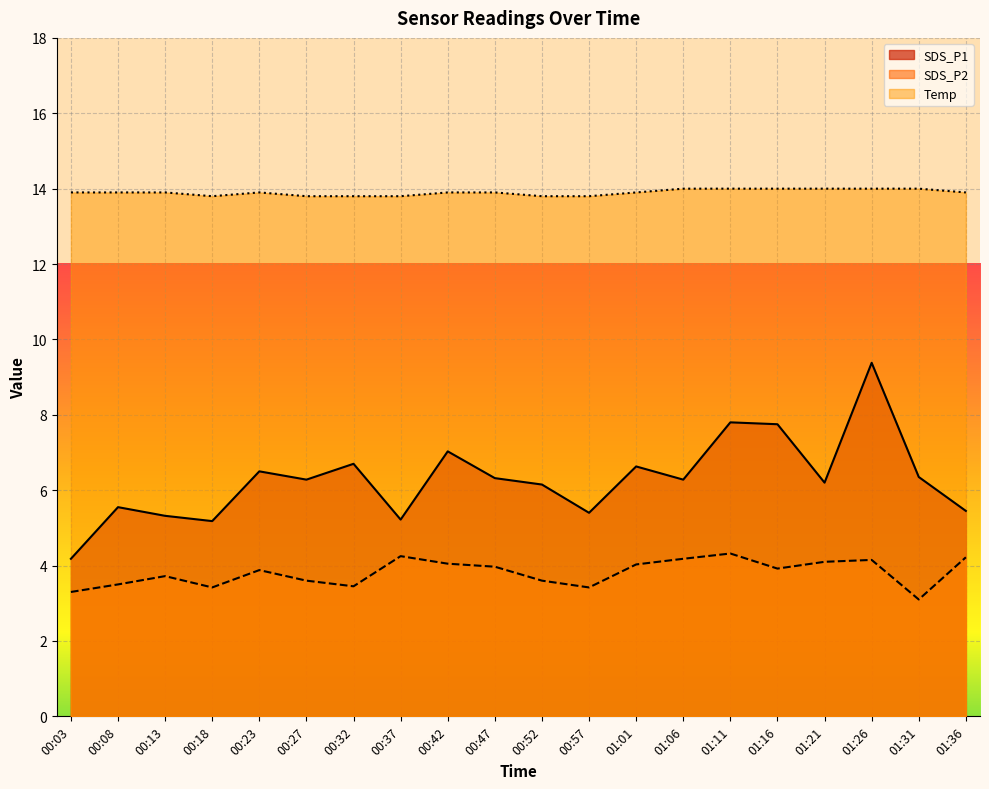

What is the value of the SDS_P2 point at the 4th from the left?

3.4